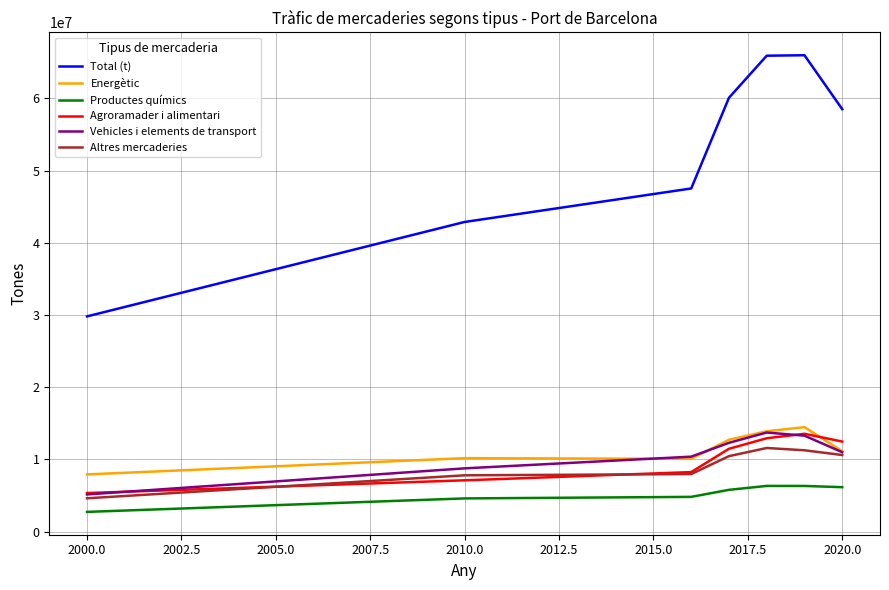

True or false: Productes químics and Agroramader i alimentari cross at least once.

False